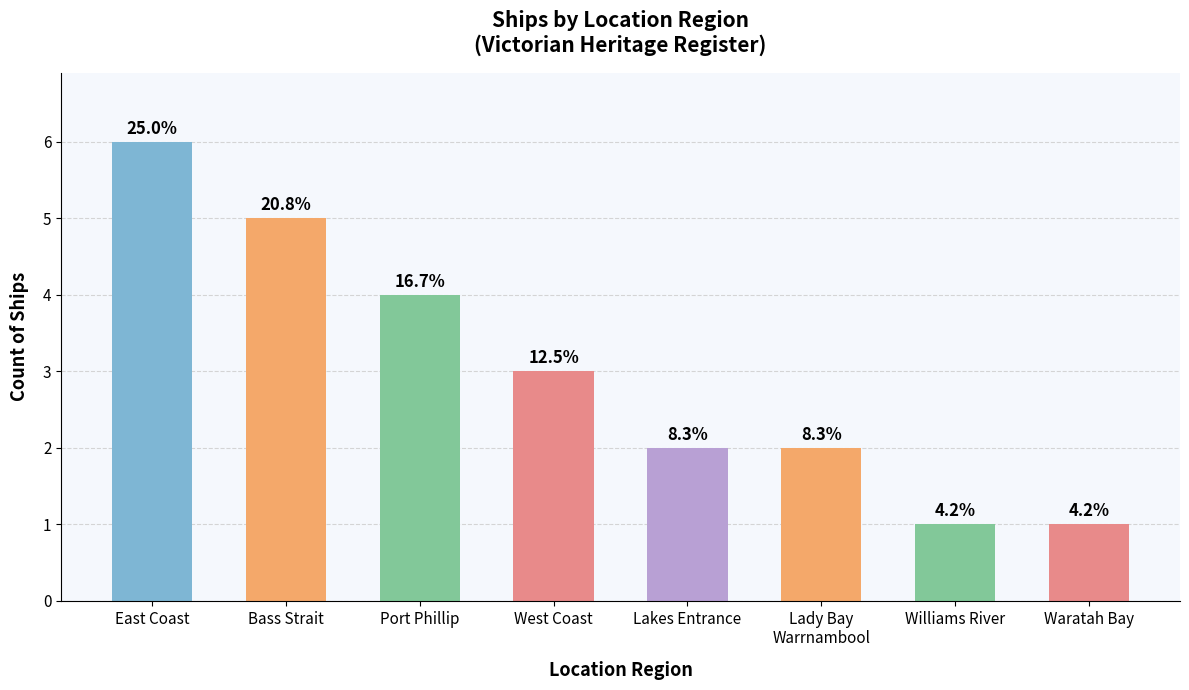

True or false: the data shows 3 at West Coast.

True